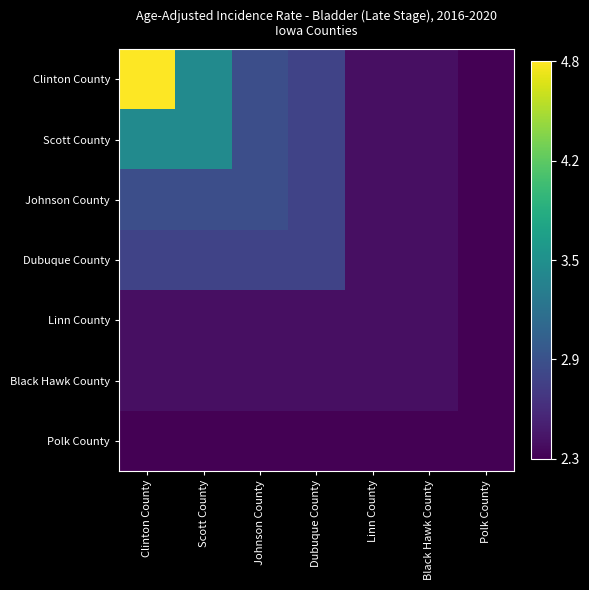

Between Clinton County and Linn County, which series saw the biggest shift?

Clinton County